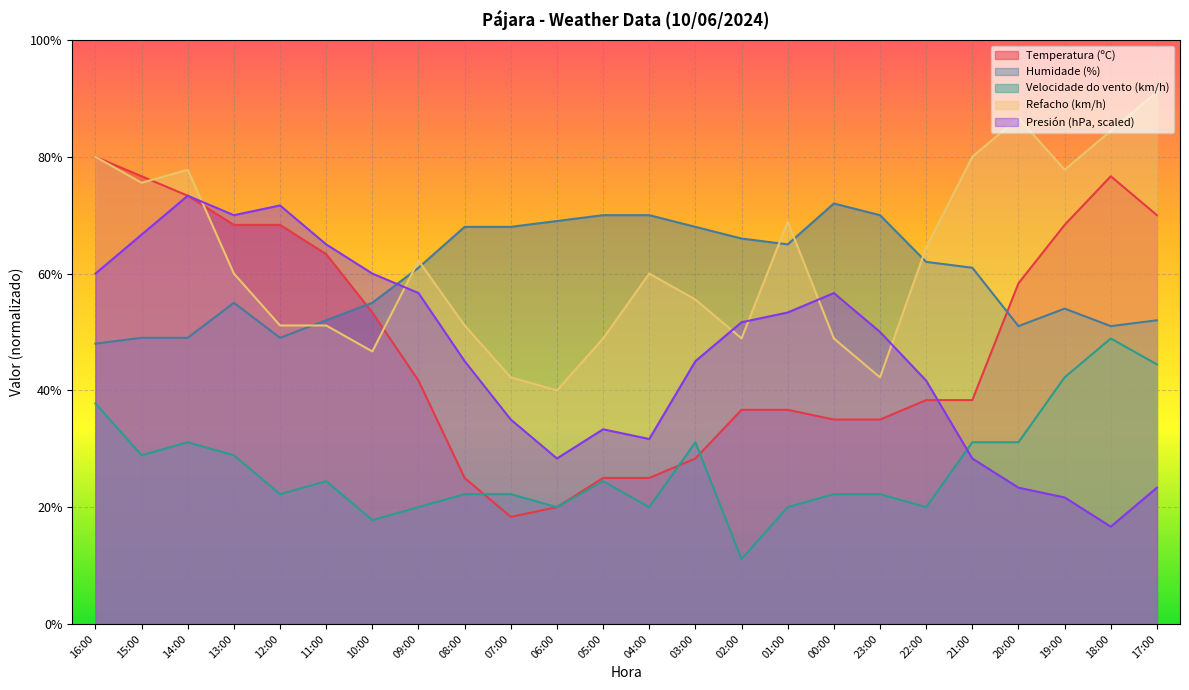

How many lines are shown in the chart?

5